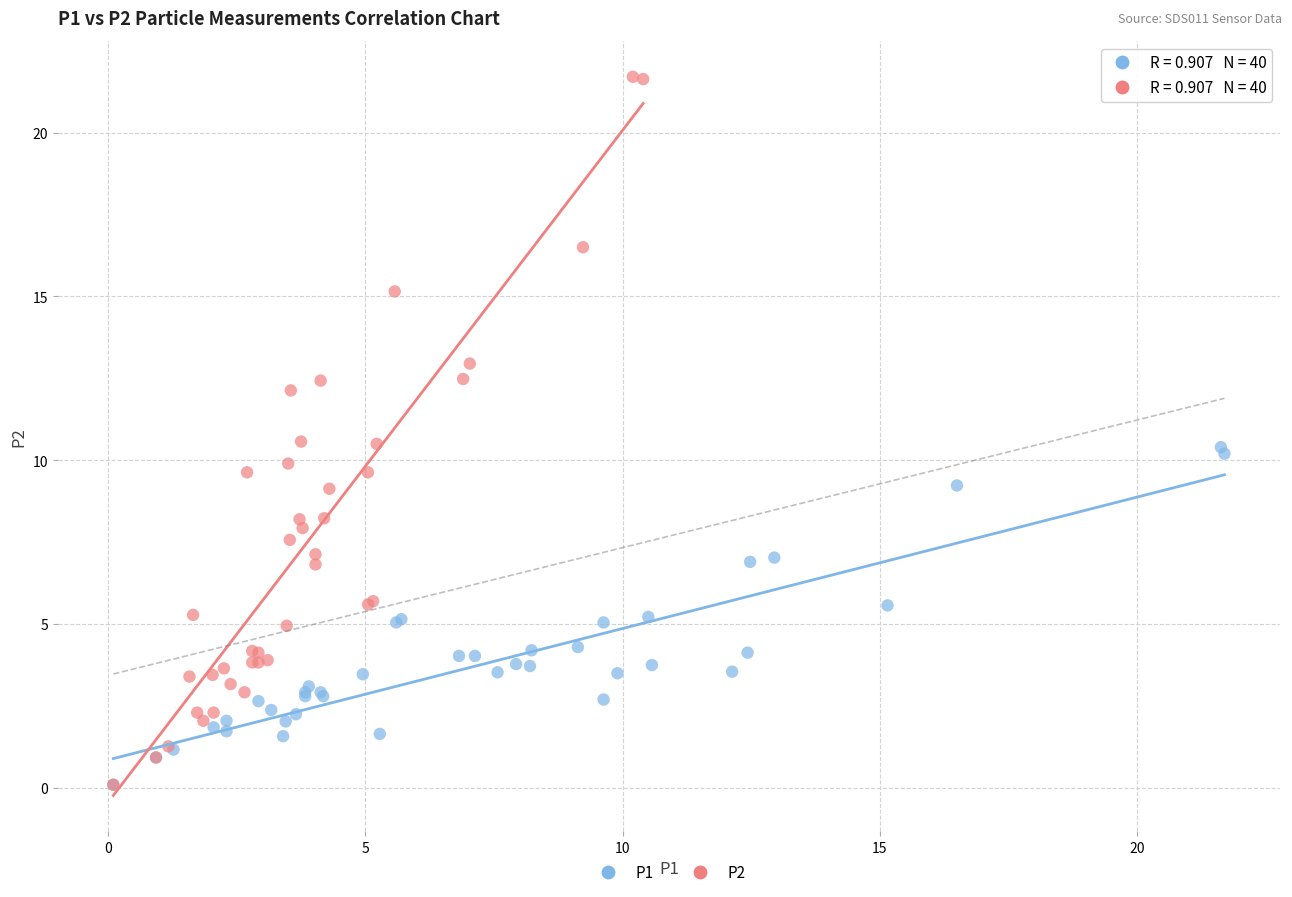

Which series has the largest Y range (max minus min)?

P2